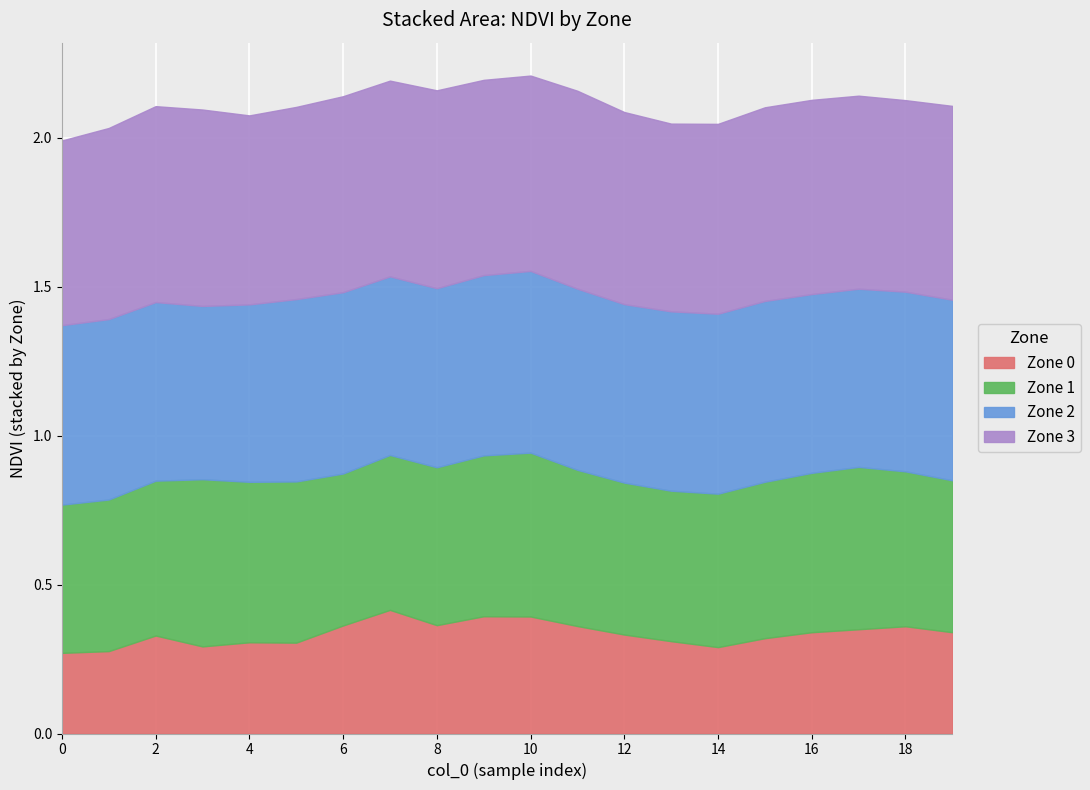

How many categories are shown in the chart?

20